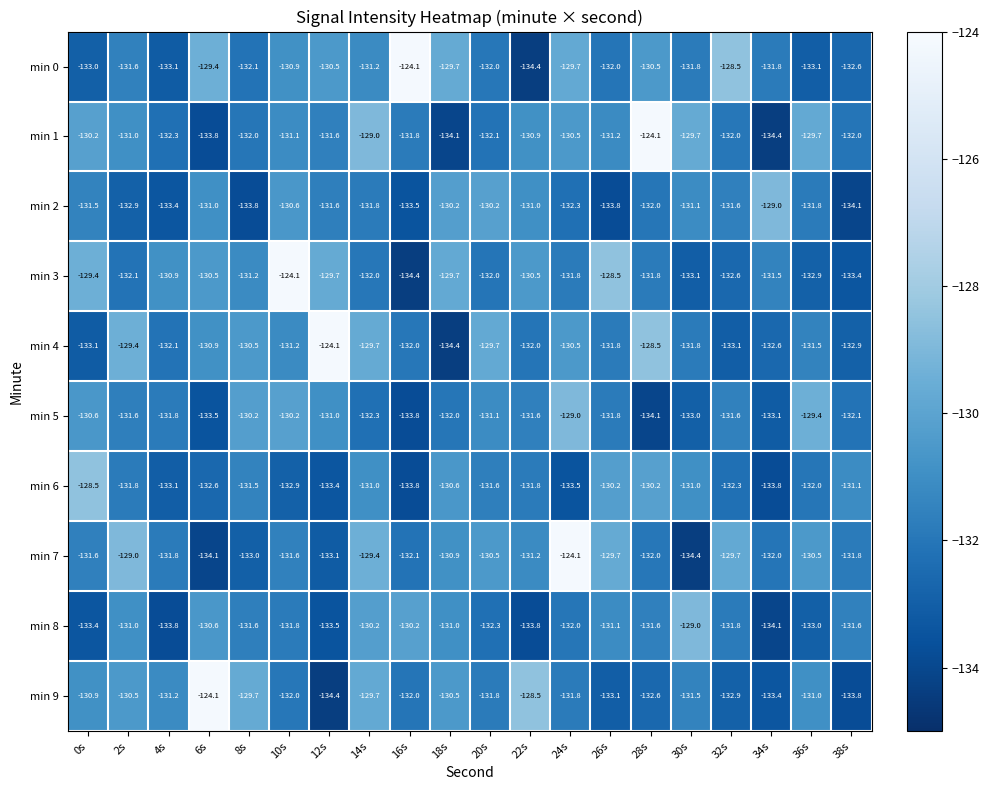

What is the spread (max minus min) of values at 14s?

3.3